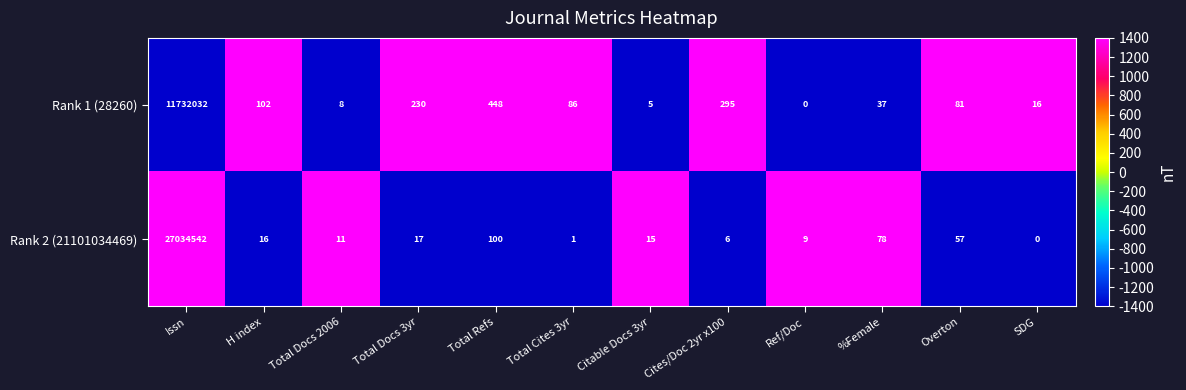

Which category has the lowest value in the Rank 1 (28260) series?

Ref/Doc